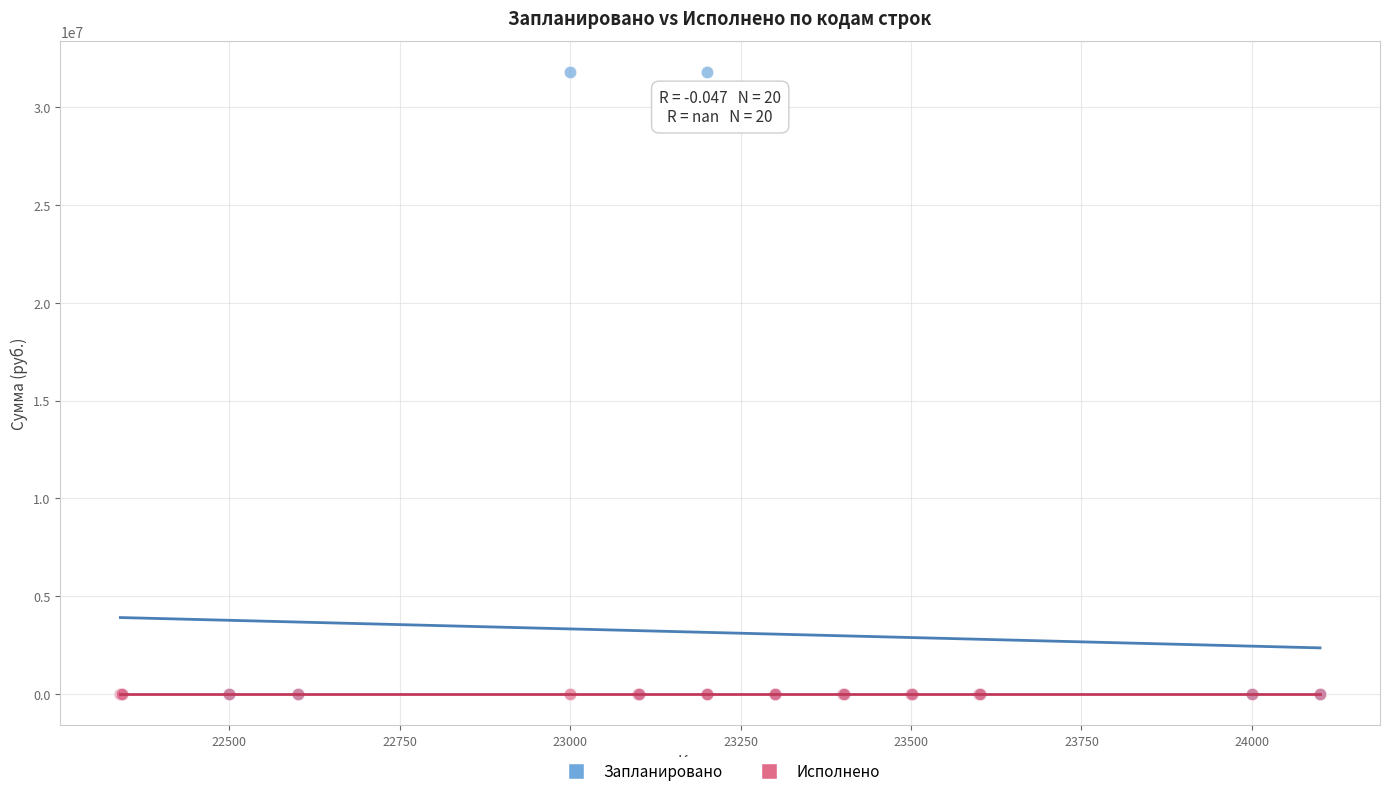

What are all the series names shown in the legend?

Запланировано, Исполнено